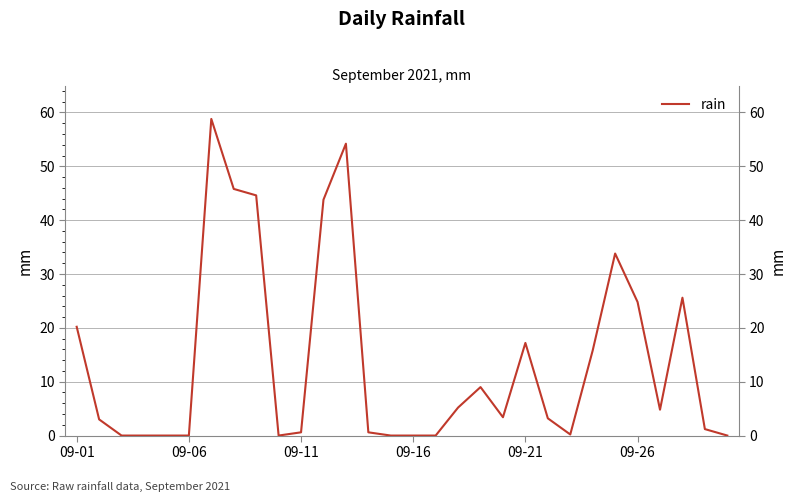

How many values are above zero?

21